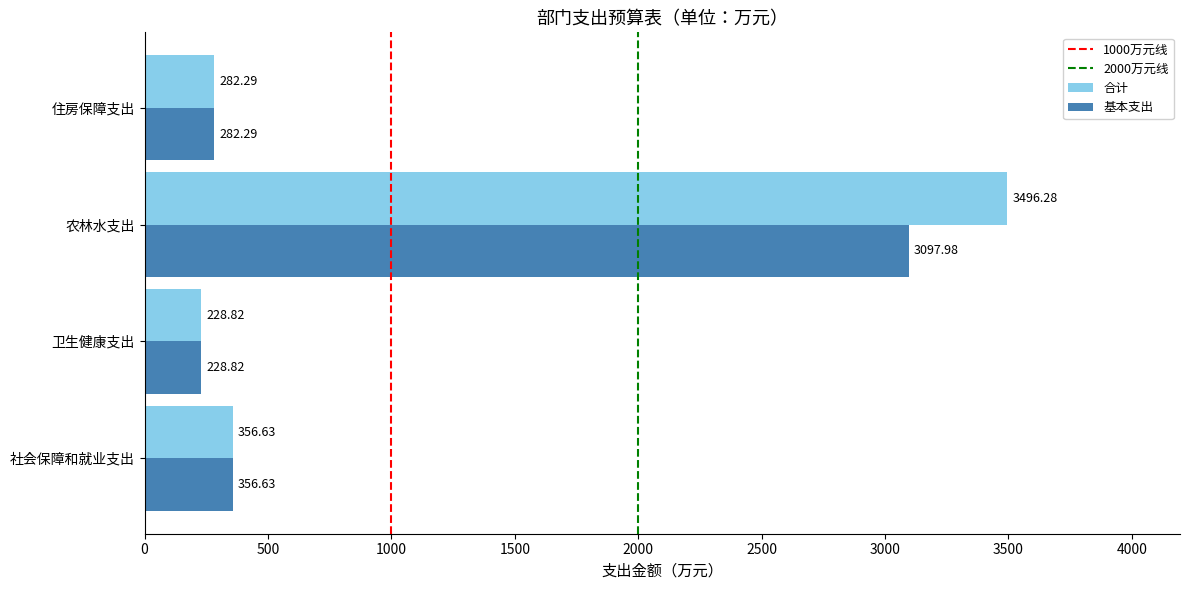

List the labels in order of 合计 value, smallest first.

卫生健康支出, 住房保障支出, 社会保障和就业支出, 农林水支出